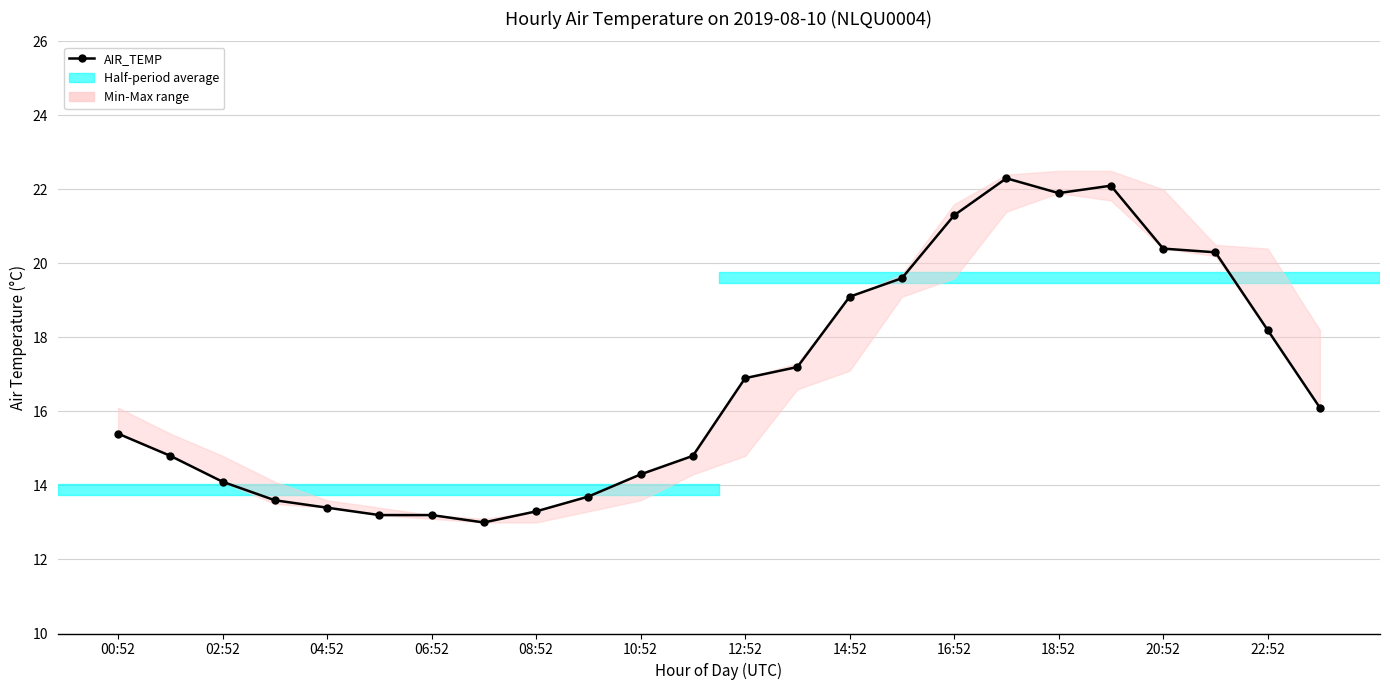

Where is the first local maximum?

17